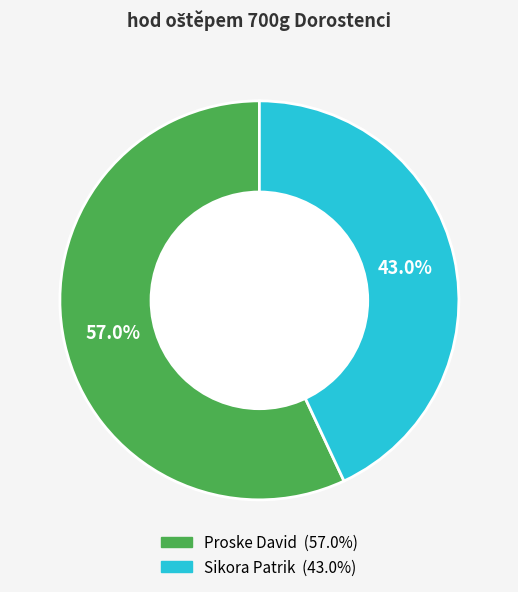

True or false: Proske David accounts for 57% of the total.

True